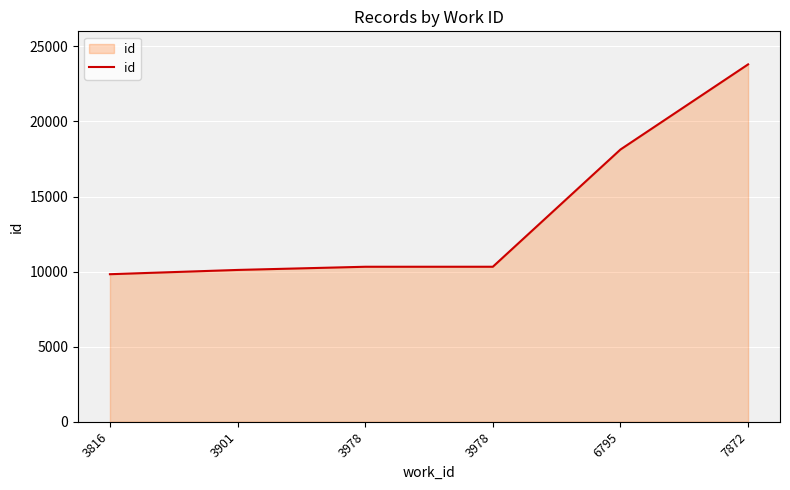

Which has a higher value, 3978 or 3816?

3978